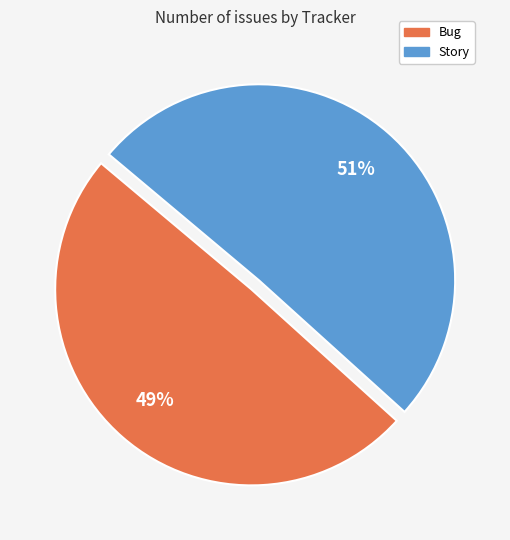

Combined, do Bug and Story account for over 50%?

Yes